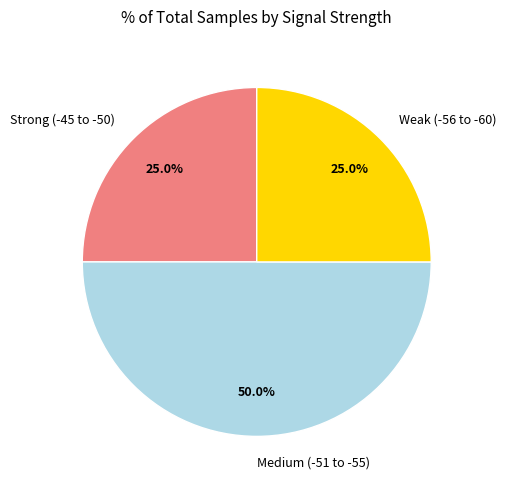

Does Strong (-45 to -50) account for over 50% of the chart?

No